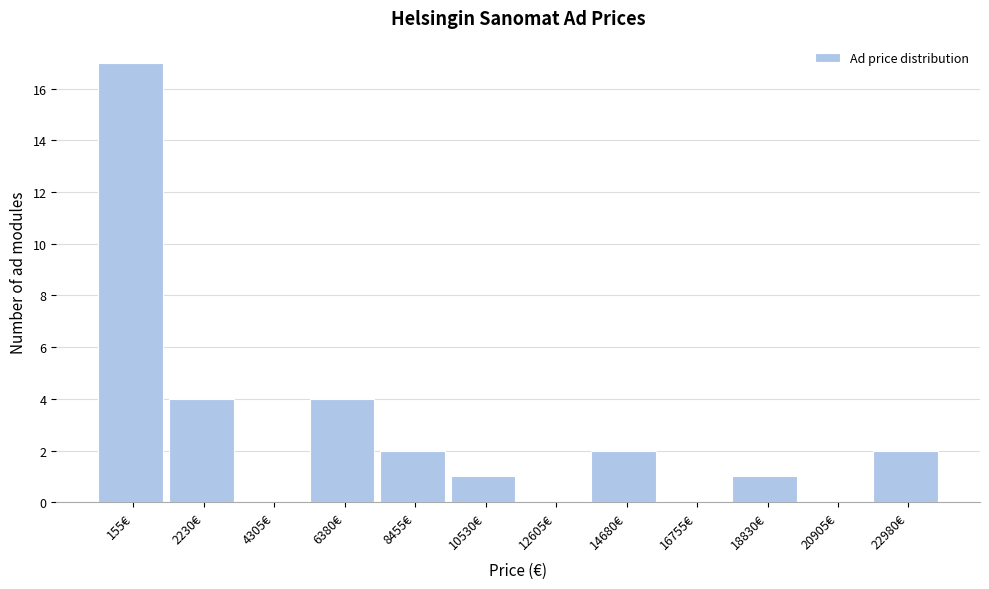

Reading left to right, what are all the values shown in this chart?

155€=17	2230€=4	4305€=0	6380€=4	8455€=2	10530€=1	12605€=0	14680€=2	16755€=0	18830€=1	20905€=0	22980€=2